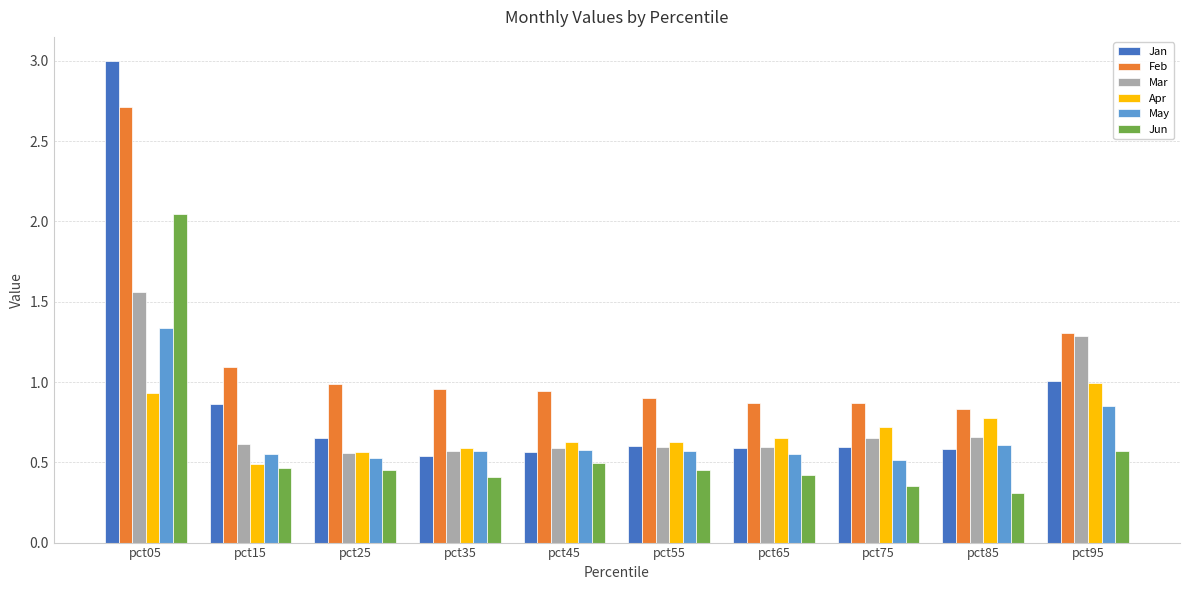

What is the difference between the Apr values at pct35 and pct65?

0.1